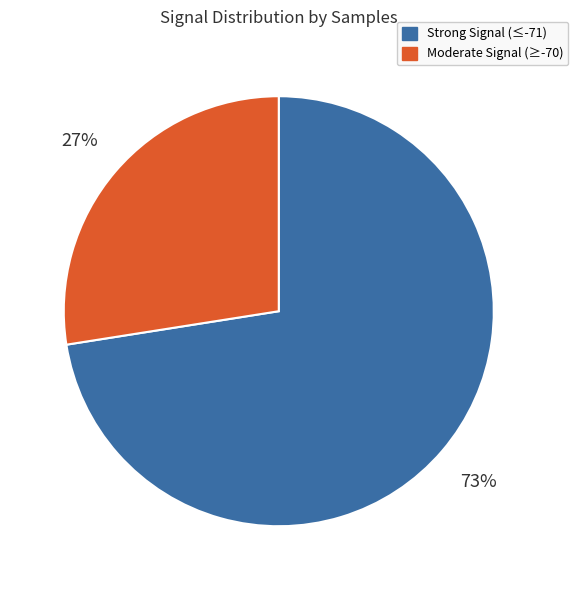

How many segments does this pie chart have?

2